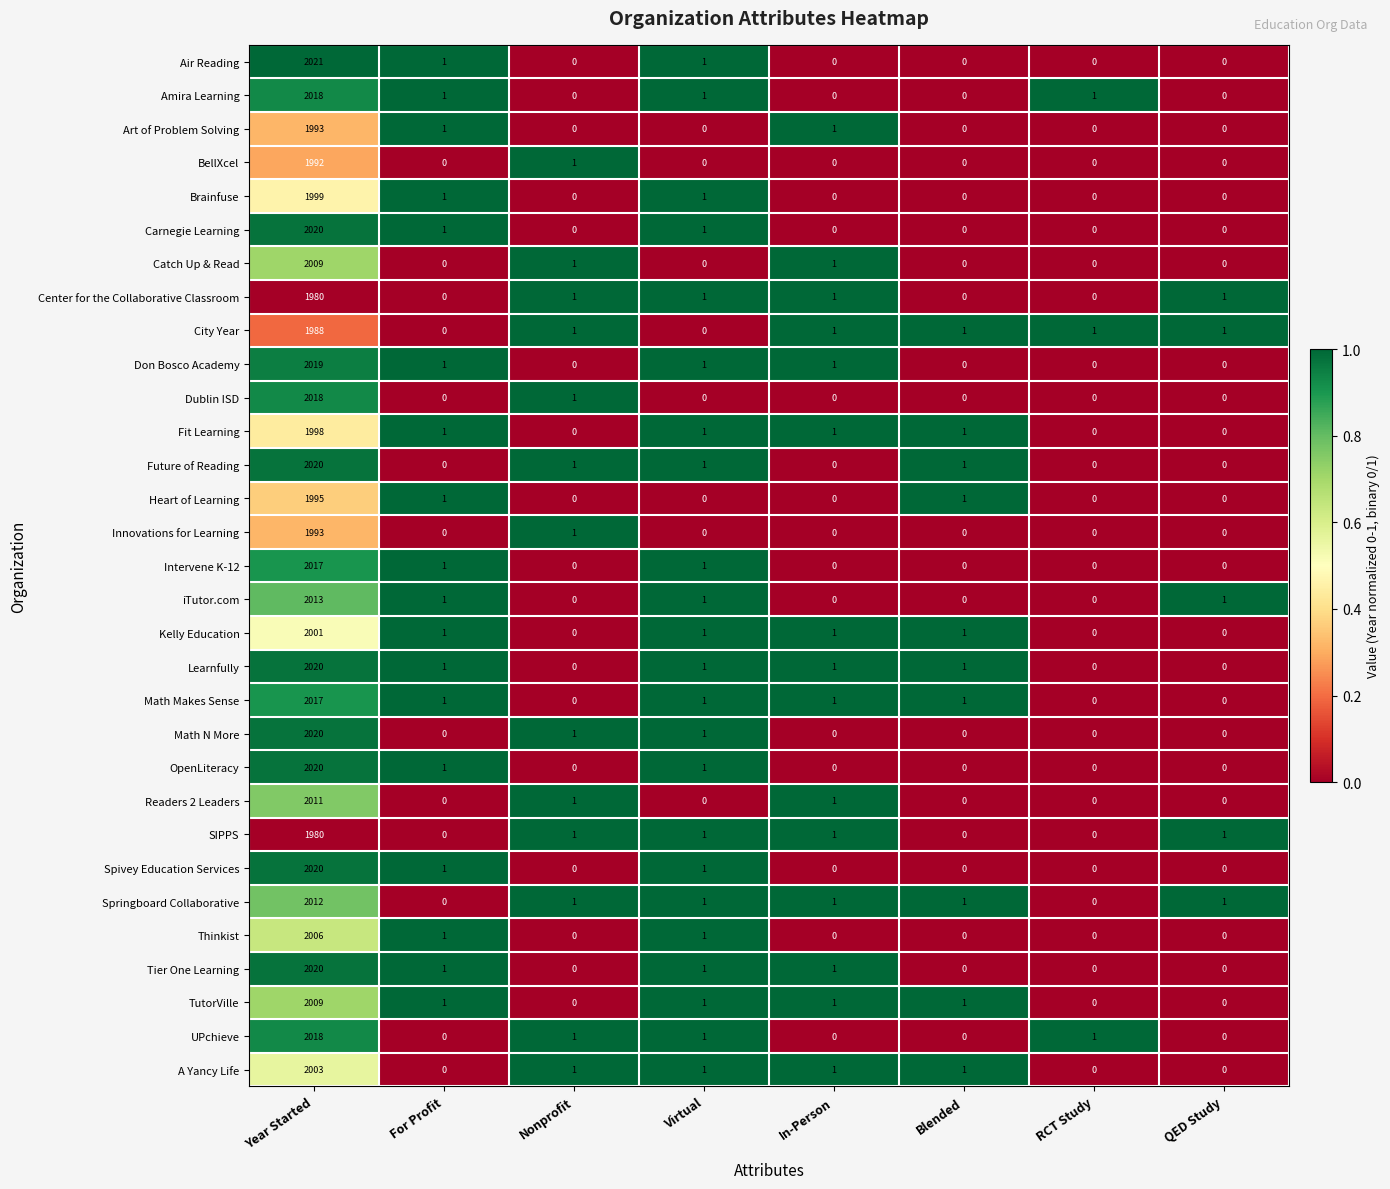

What is the average value of the Kelly Education series?

251